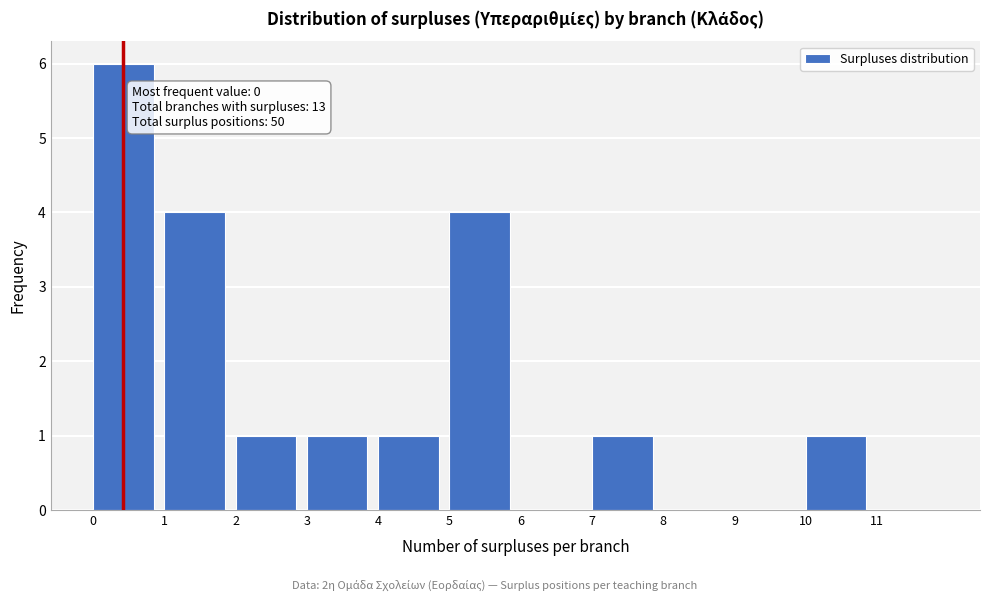

Over which range of the x-axis is the bar tallest?

0 to 1